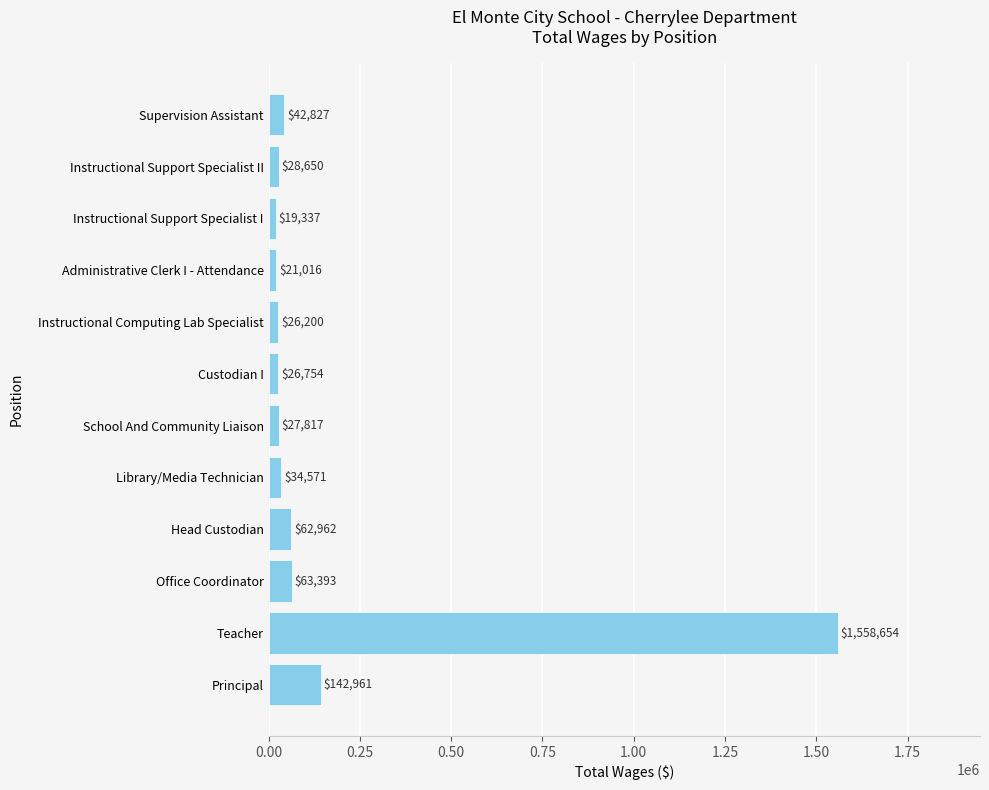

What is the sum of the values at Custodian I and Library/Media Technician?

61325